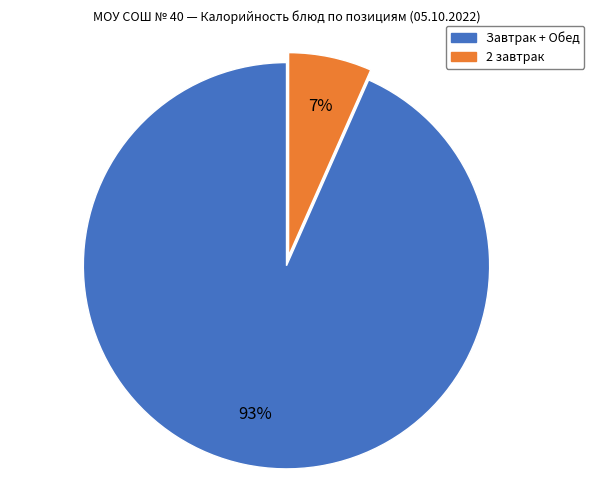

To the nearest percent, what is the average slice percentage?

50%